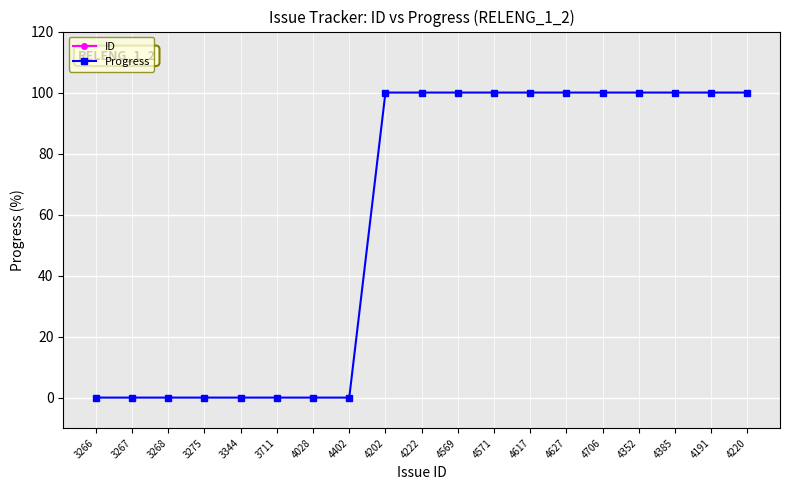

At how many categories does at least one series exceed 1377?

19